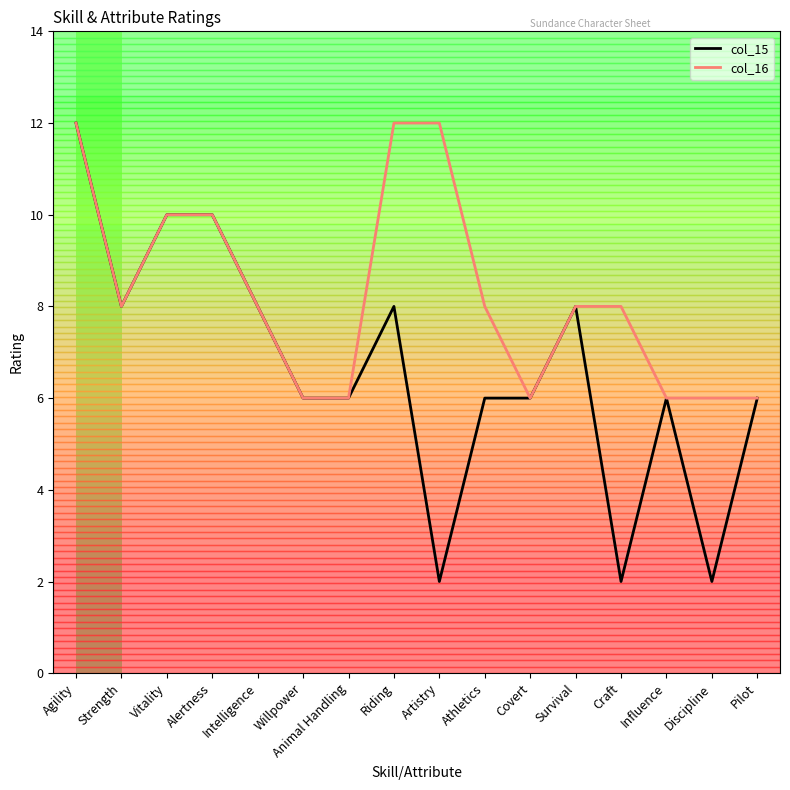

What is the minimum value shown in the chart?

2